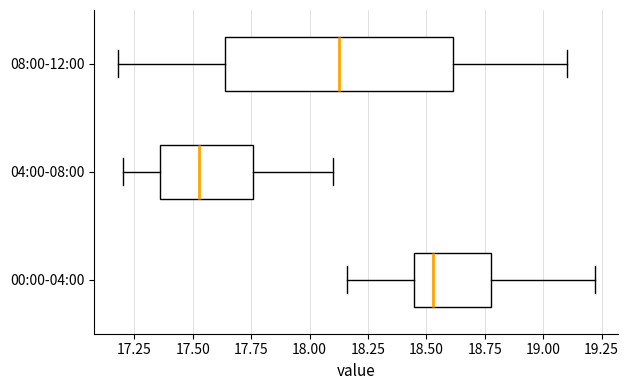

Reading bottom to top, read every box against the x-axis: the position of its median line, the range the box covers, and the ends of its whiskers. The values are not printed on the chart, so give them approximately, as read against the axis.

00:00-04:00: median 18.55, box 18.45 to 18.80, whiskers 18.15 to 19.20
04:00-08:00: median 17.55, box 17.35 to 17.75, whiskers 17.20 to 18.10
08:00-12:00: median 18.15, box 17.65 to 18.60, whiskers 17.20 to 19.10